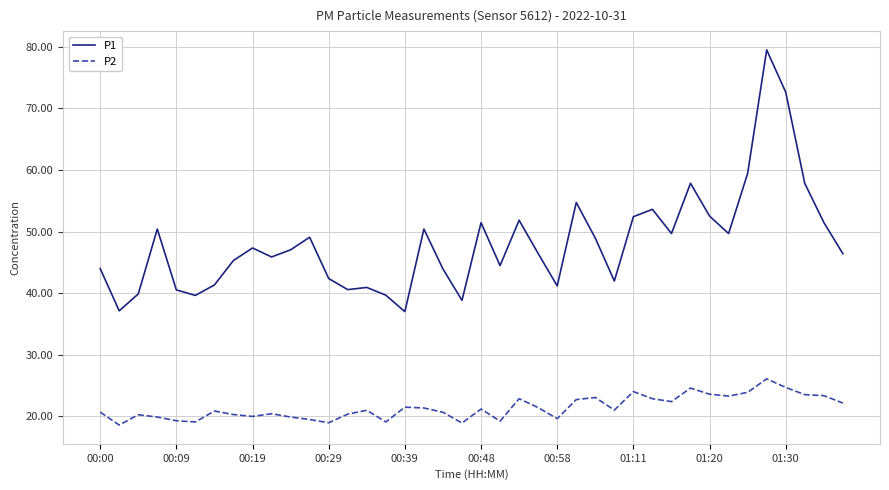

Rank the series by their maximum value, from highest to lowest.

P1, P2